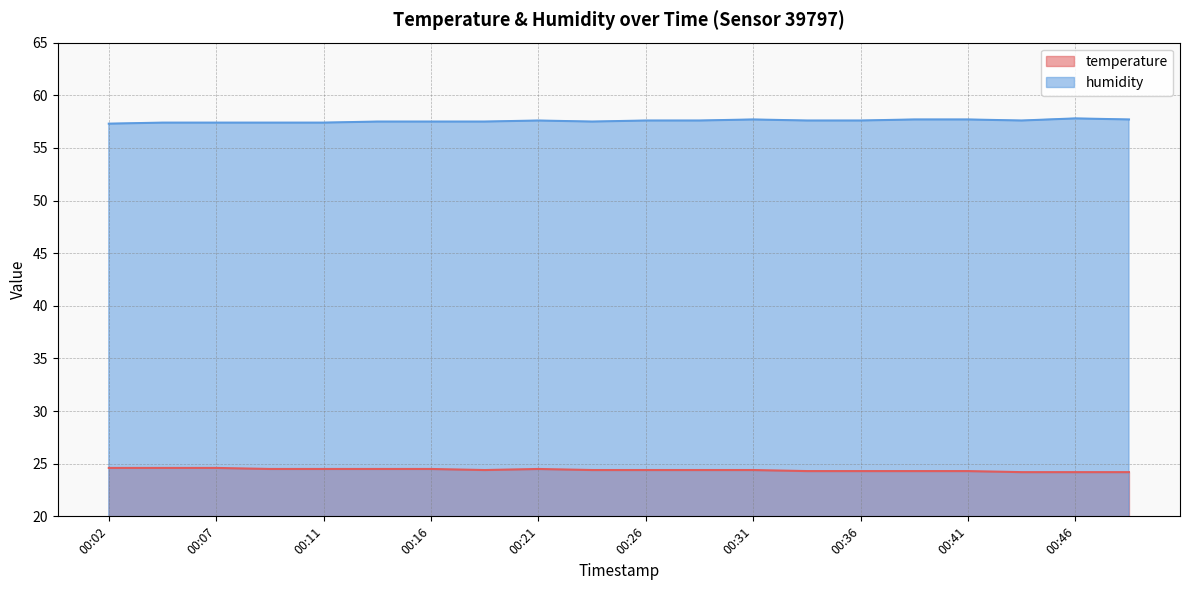

Is it true that humidity equals 57.5 at 00:14?

True